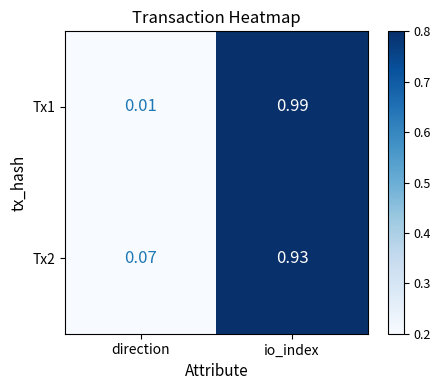

At which category is the sum across all series the highest?

io_index